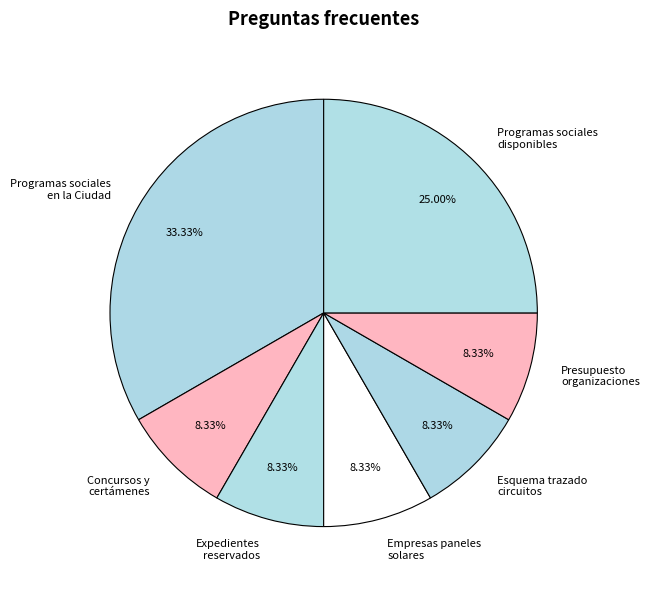

Does any single category account for the majority?

No